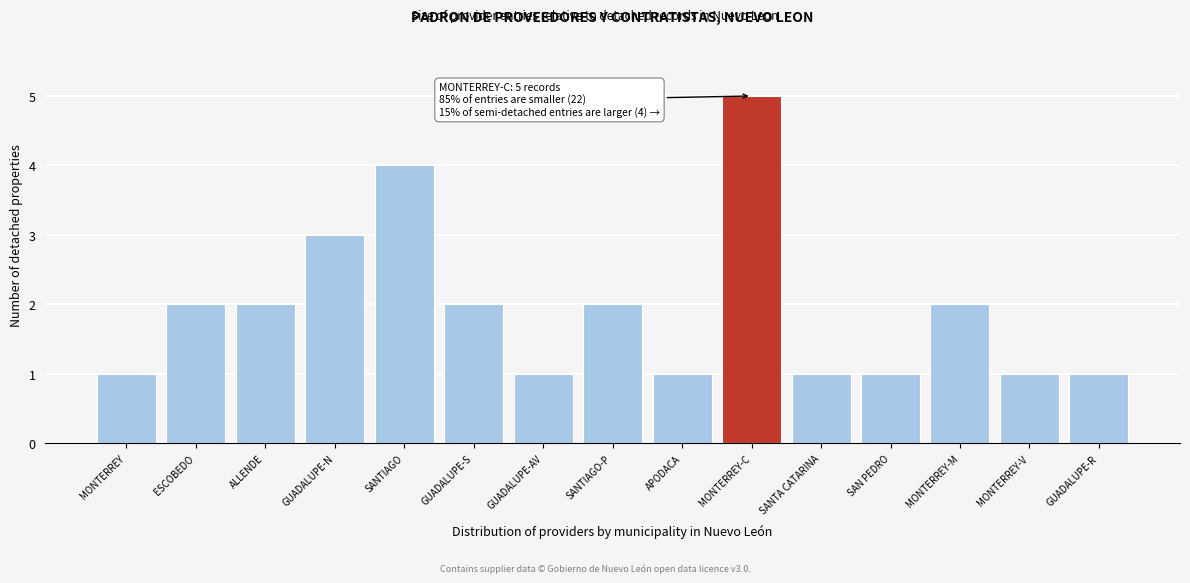

Reading left to right, extract all data points from this chart.

1	2	2	3	4	2	1	2	1	5	1	1	2	1	1